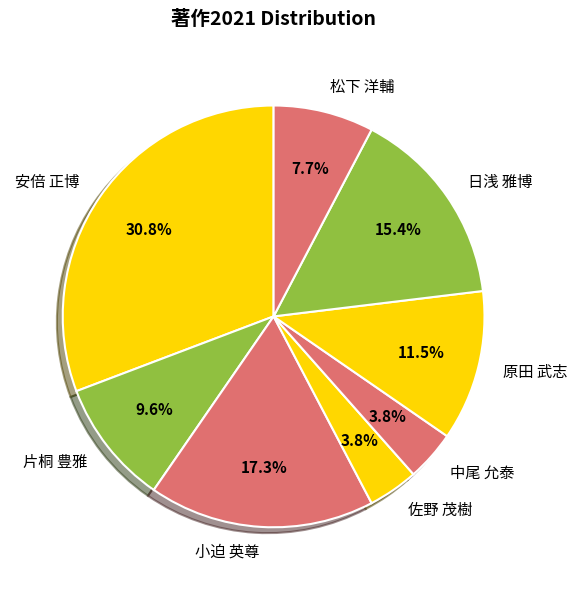

Is there any slice that represents more than half of the pie?

No